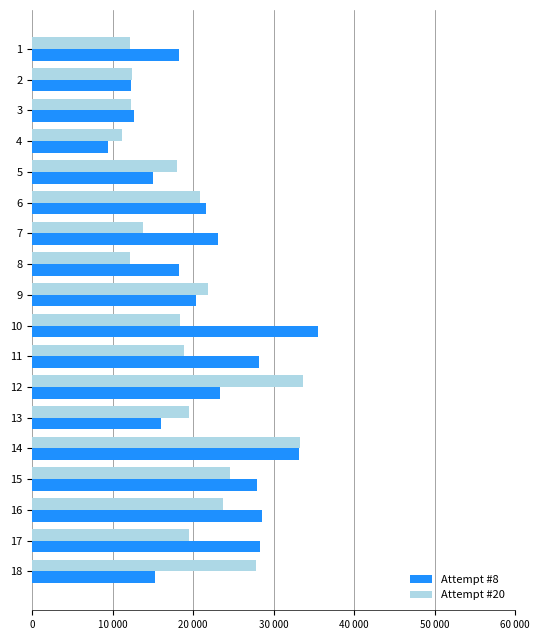

What are all the series names shown in the legend?

Attempt #8, Attempt #20